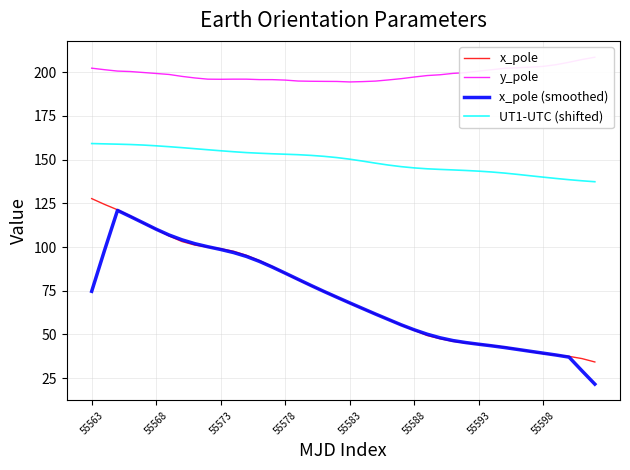

Where is the first local maximum for y_pole?

11